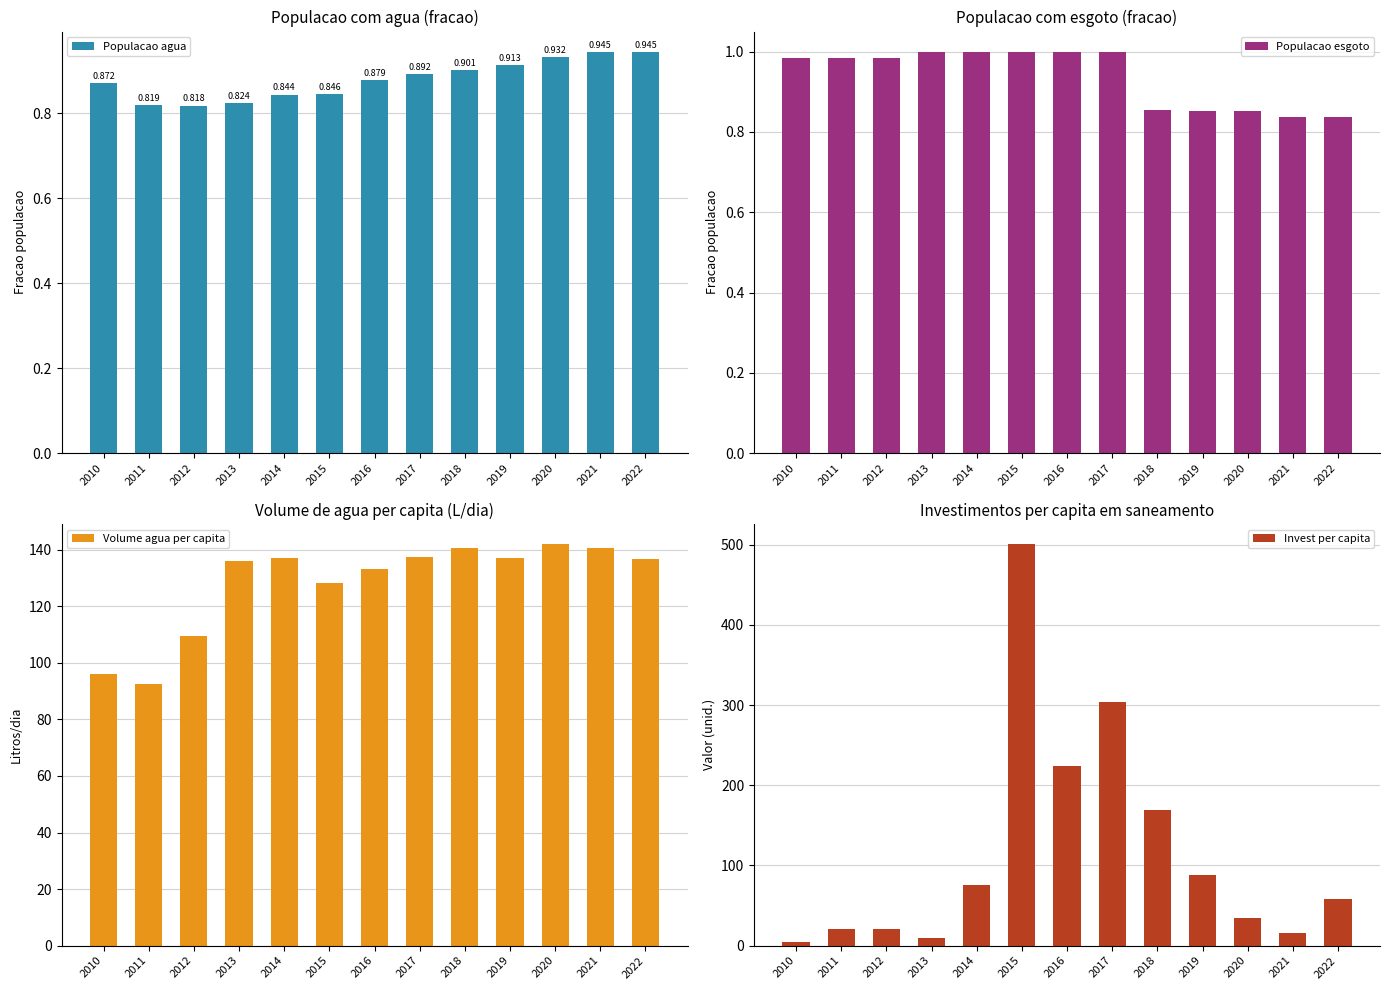

Reading left to right, what are all the values shown in this chart?

Populacao agua: 2010=0.9	2011=0.8	2012=0.8	2013=0.8	2014=0.8	2015=0.8	2016=0.9	2017=0.9	2018=0.9	2019=0.9	2020=0.9	2021=0.9	2022=0.9
Populacao esgoto: 2010=1.0	2011=1.0	2012=1.0	2013=1.0	2014=1.0	2015=1.0	2016=1.0	2017=1.0	2018=0.9	2019=0.9	2020=0.9	2021=0.8	2022=0.8
Volume agua per capita: 2010=96.1	2011=92.6	2012=109.7	2013=136.1	2014=137.1	2015=128.2	2016=133.1	2017=137.6	2018=140.5	2019=137.1	2020=142.0	2021=140.7	2022=136.8
Invest per capita: 2010=4.8	2011=20.6	2012=20.7	2013=9.6	2014=76.1	2015=500.9	2016=224.6	2017=304.4	2018=168.8	2019=87.7	2020=33.9	2021=15.6	2022=58.1